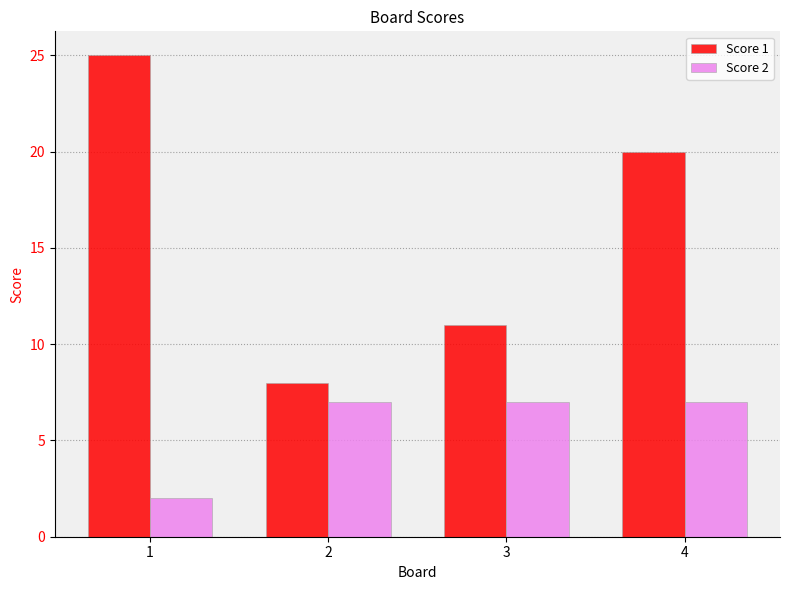

Are the bars horizontal?

No